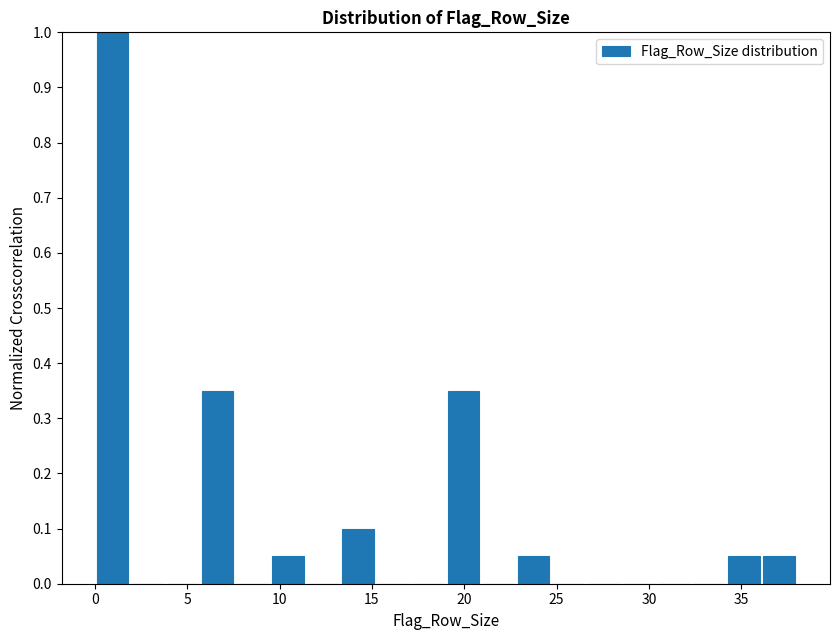

Read against the x-axis, roughly where is the centre of the tallest bar?

1.0